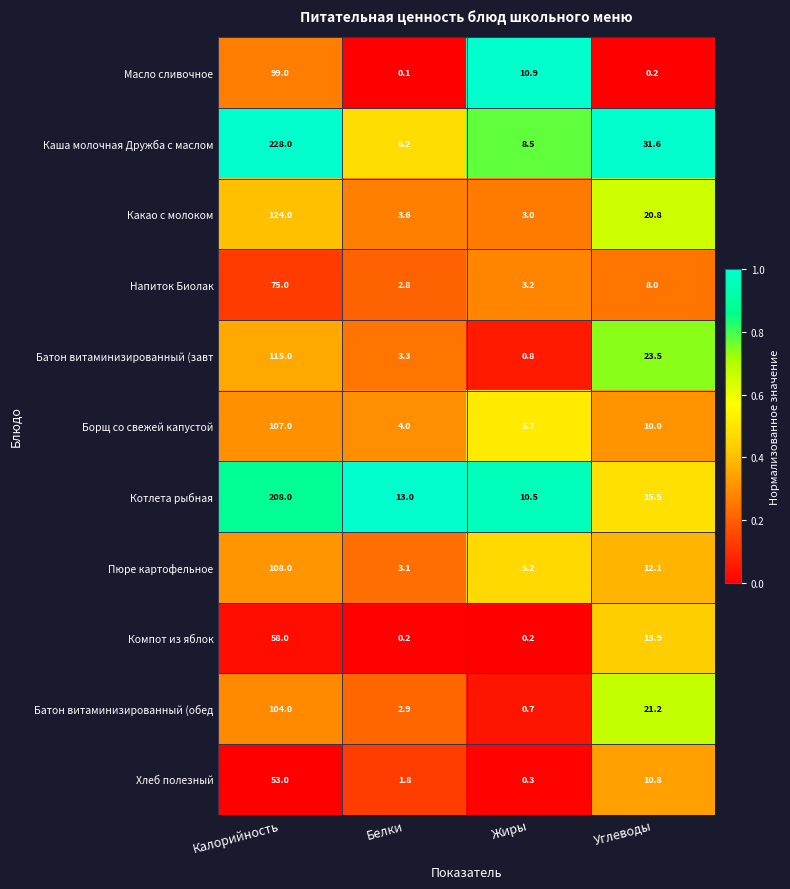

At how many categories does at least one series exceed 0?

4